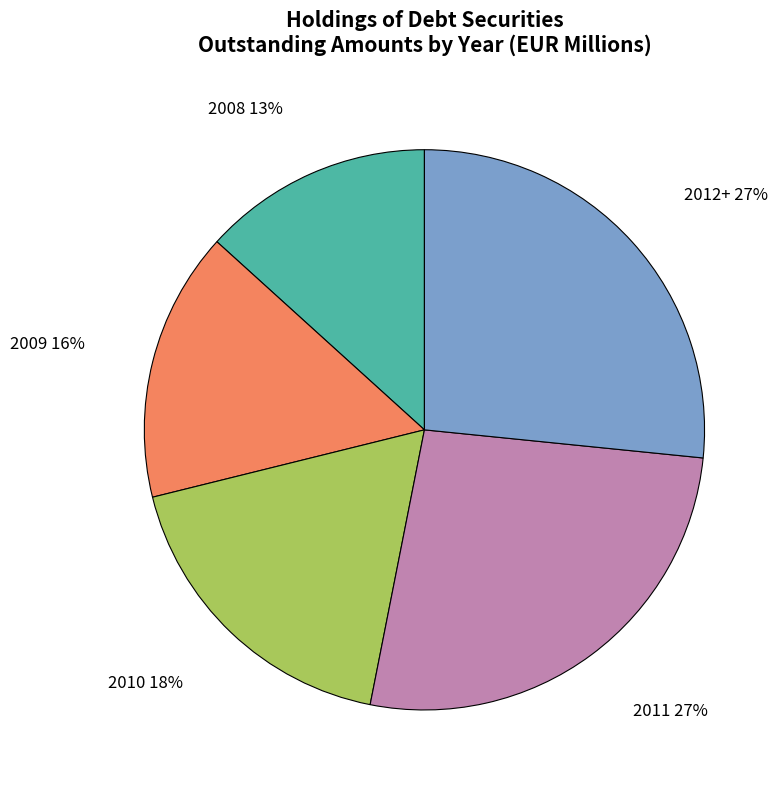

True or false: 2011 accounts for 27% of the total.

True